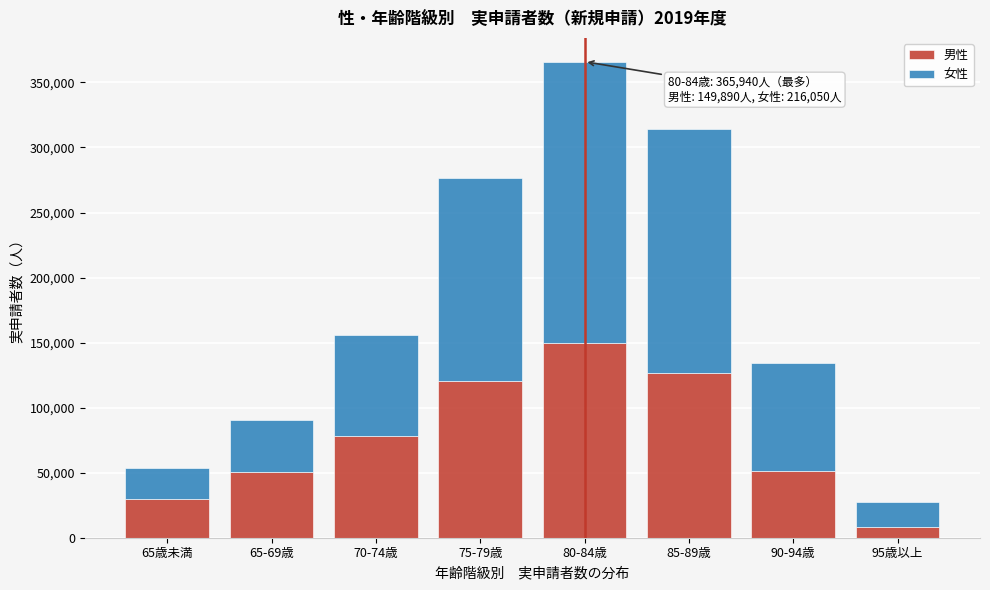

Read the 男性 value at 70-74歳.

78540